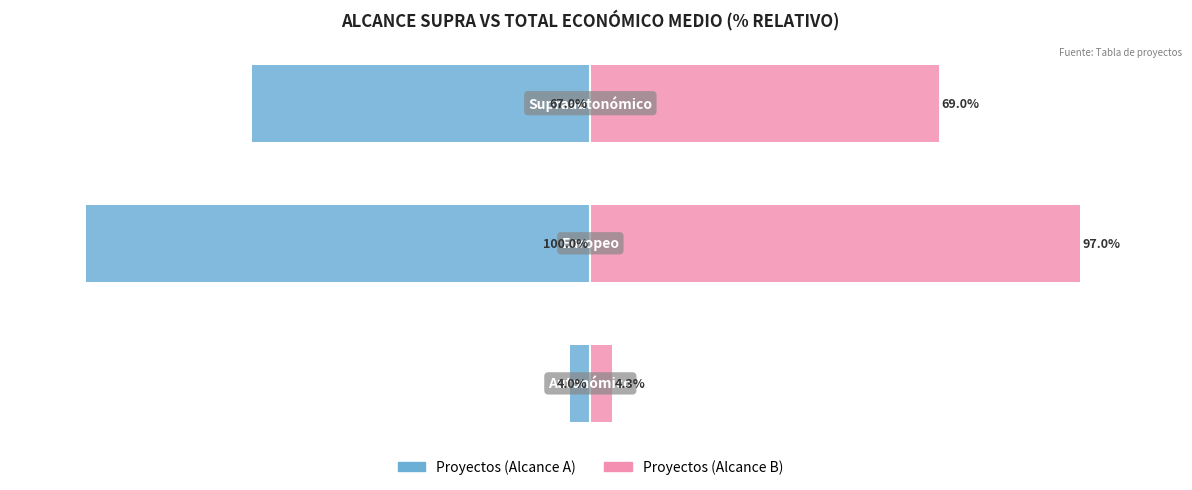

Does the chart contain stacked bars?

No